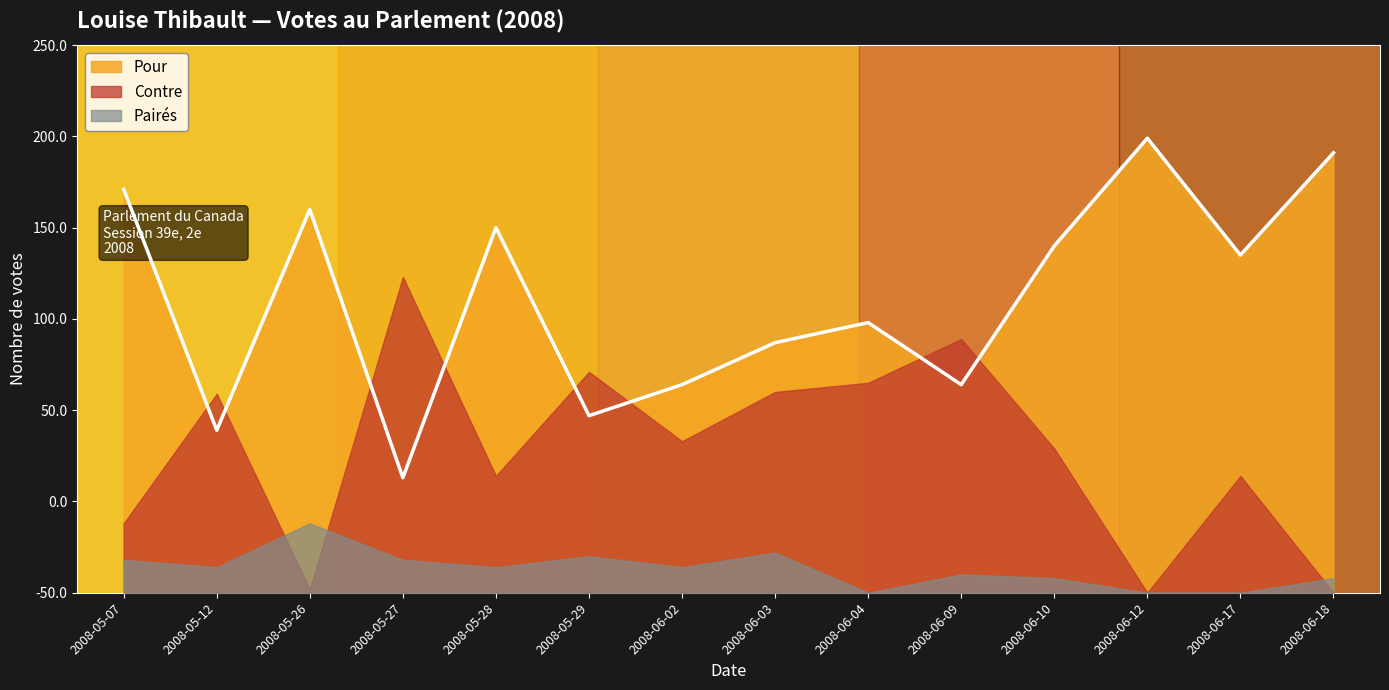

Rank the series by their maximum value, from highest to lowest.

Pour, Contre, Pairés